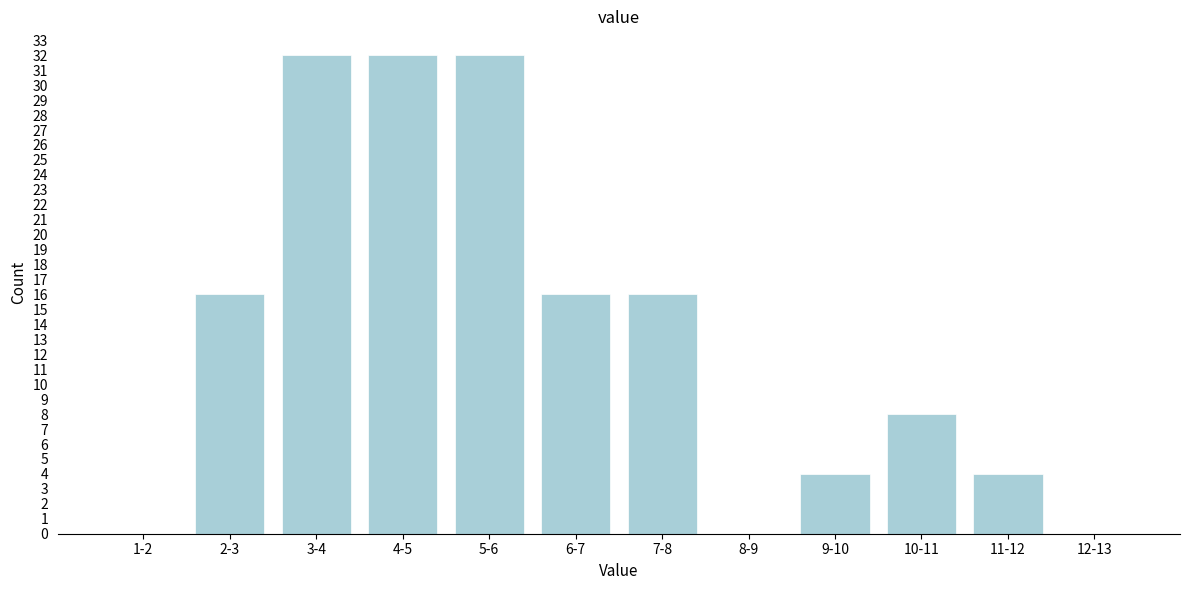

Reading left to right, list all the values displayed in this chart.

1-2=0	2-3=16	3-4=32	4-5=32	5-6=32	6-7=16	7-8=16	8-9=0	9-10=4	10-11=8	11-12=4	12-13=0